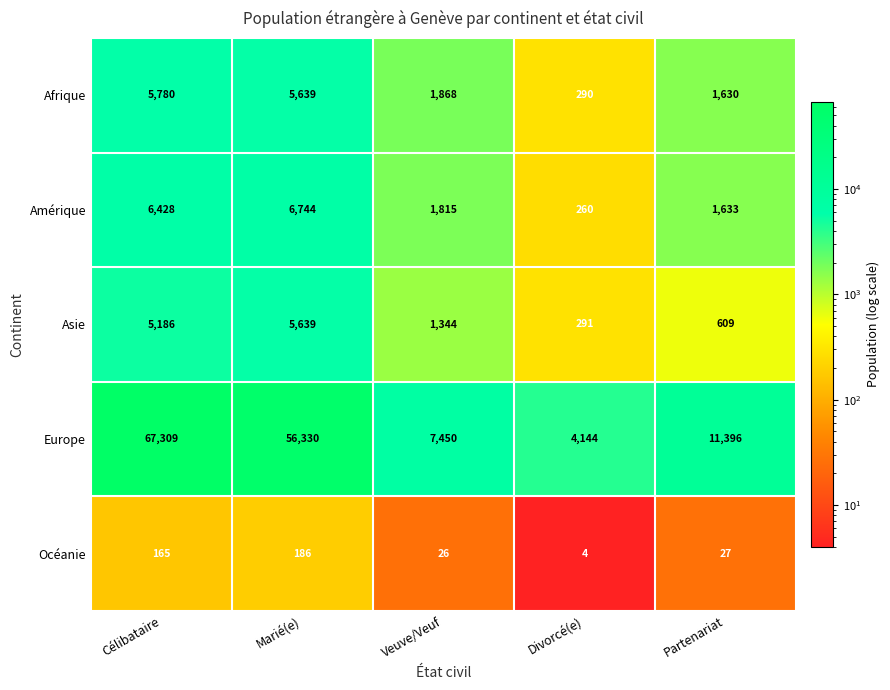

What is the approximate value of Europe at Partenariat?

11396